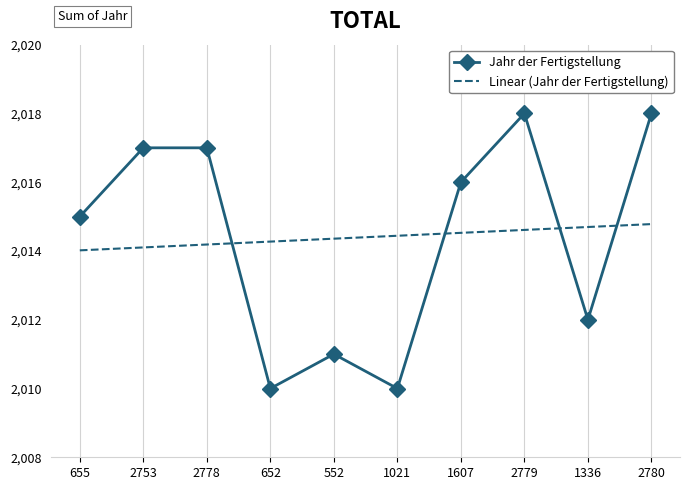

The value at 655 is 796. True or false?

False